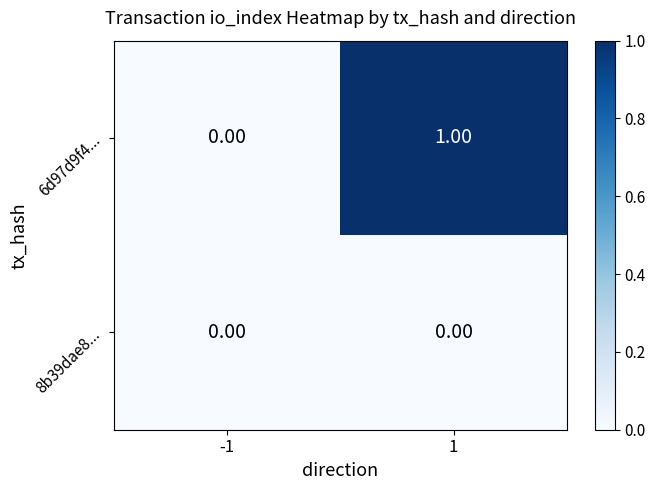

Is the value of 6d97d9f4... at 1 greater than the value of 8b39dae8... at -1?

Yes